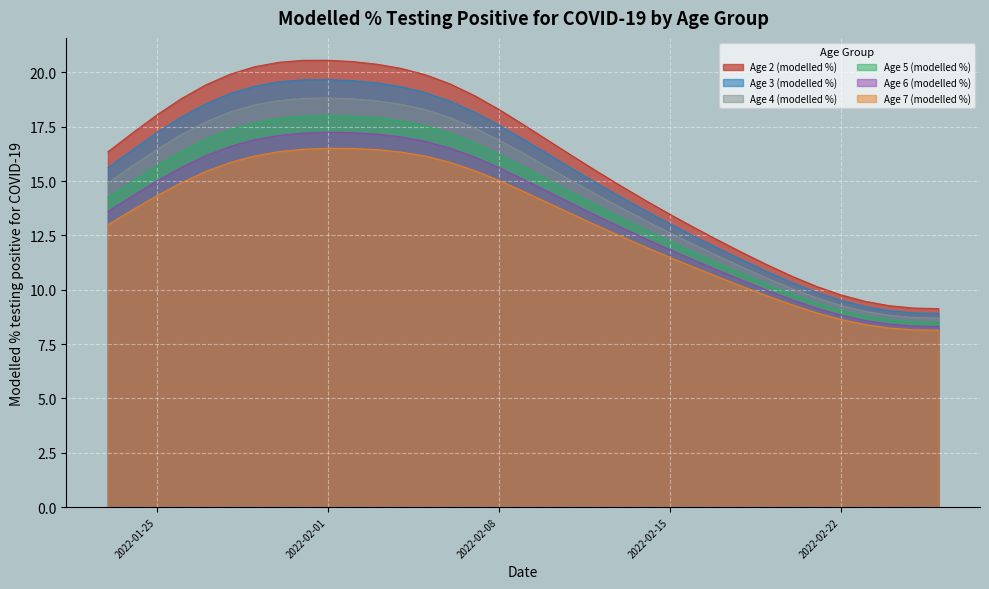

How many values in the Age 5 (modelled %) series are below 14?

15